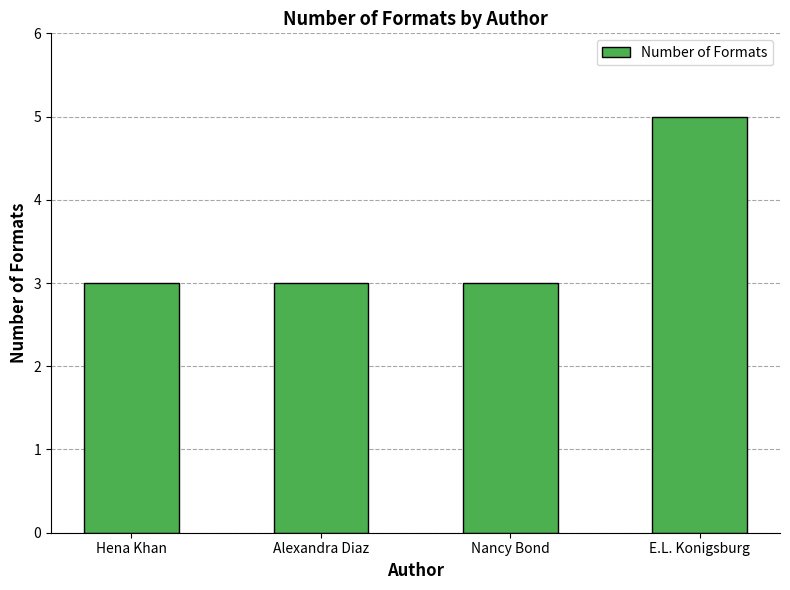

Between Alexandra Diaz and E.L. Konigsburg, which is larger?

E.L. Konigsburg